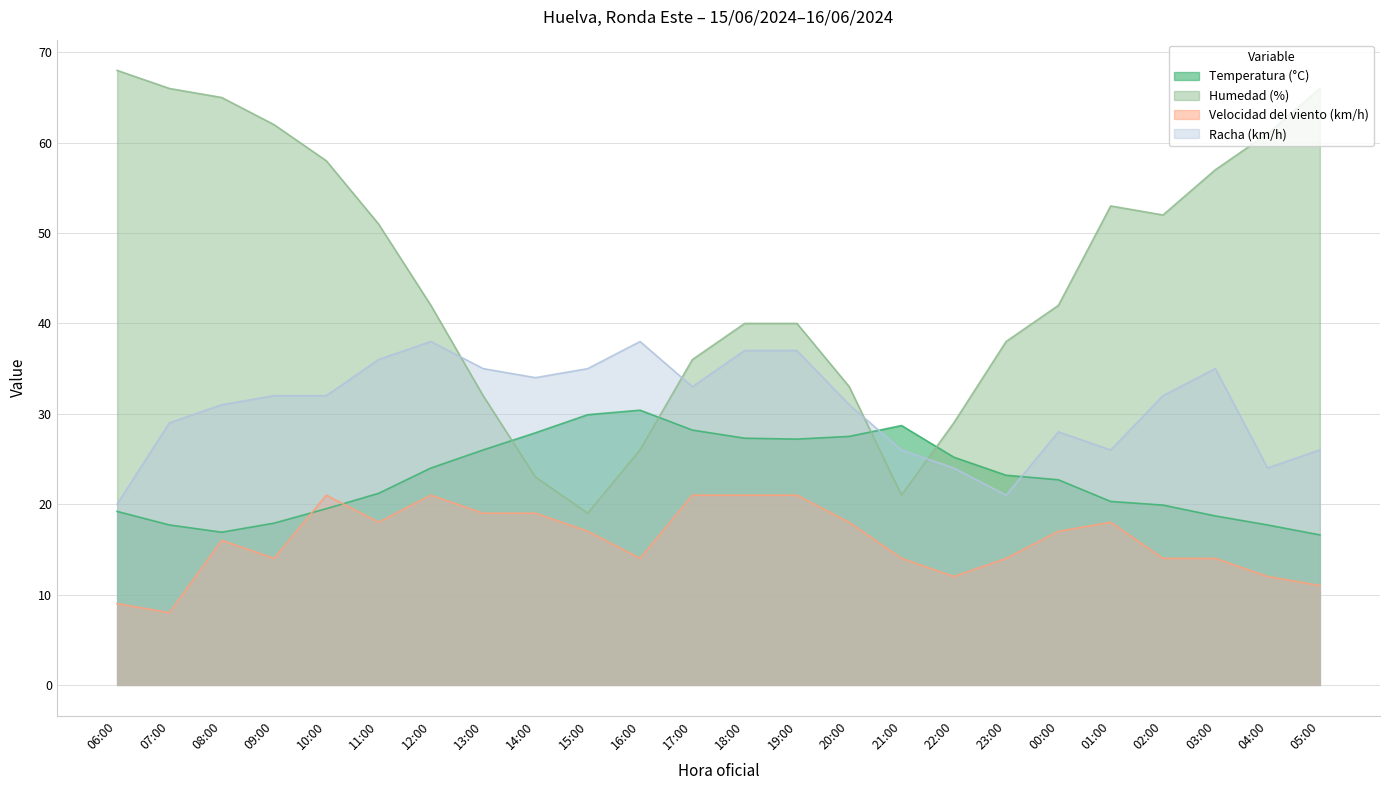

Reading left to right, what are all the values shown in this chart?

Temperatura (°C): 06:00=19.2	07:00=17.7	08:00=16.9	09:00=17.9	10:00=19.5	11:00=21.2	12:00=24.0	13:00=26.0	14:00=27.9	15:00=29.9	16:00=30.4	17:00=28.2	18:00=27.3	19:00=27.2	20:00=27.5	21:00=28.7	22:00=25.2	23:00=23.2	00:00=22.7	01:00=20.3	02:00=19.9	03:00=18.7	04:00=17.7	05:00=16.6
Humedad (%): 06:00=68.0	07:00=66.0	08:00=65.0	09:00=62.0	10:00=58.0	11:00=51.0	12:00=42.0	13:00=32.0	14:00=23.0	15:00=19.0	16:00=26.0	17:00=36.0	18:00=40.0	19:00=40.0	20:00=33.0	21:00=21.0	22:00=29.0	23:00=38.0	00:00=42.0	01:00=53.0	02:00=52.0	03:00=57.0	04:00=61.0	05:00=66.0
Velocidad del viento (km/h): 06:00=9.0	07:00=8.0	08:00=16.0	09:00=14.0	10:00=21.0	11:00=18.0	12:00=21.0	13:00=19.0	14:00=19.0	15:00=17.0	16:00=14.0	17:00=21.0	18:00=21.0	19:00=21.0	20:00=18.0	21:00=14.0	22:00=12.0	23:00=14.0	00:00=17.0	01:00=18.0	02:00=14.0	03:00=14.0	04:00=12.0	05:00=11.0
Racha (km/h): 06:00=20.0	07:00=29.0	08:00=31.0	09:00=32.0	10:00=32.0	11:00=36.0	12:00=38.0	13:00=35.0	14:00=34.0	15:00=35.0	16:00=38.0	17:00=33.0	18:00=37.0	19:00=37.0	20:00=31.0	21:00=26.0	22:00=24.0	23:00=21.0	00:00=28.0	01:00=26.0	02:00=32.0	03:00=35.0	04:00=24.0	05:00=26.0